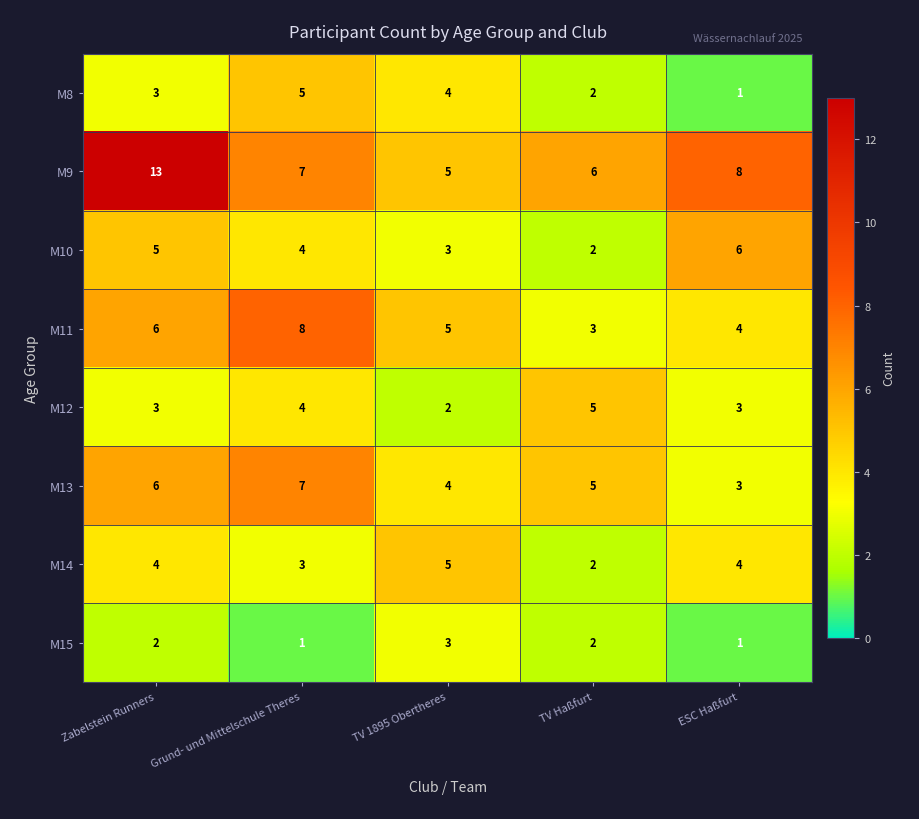

What is the greatest value displayed?

13